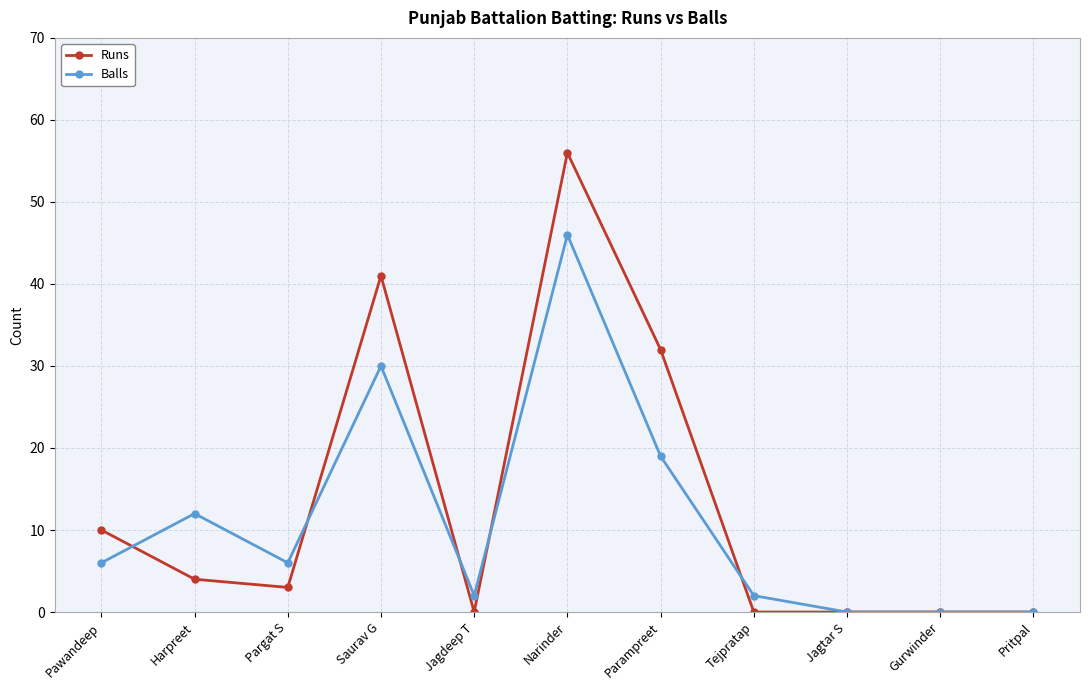

At which label is Runs closest to 28?

Parampreet